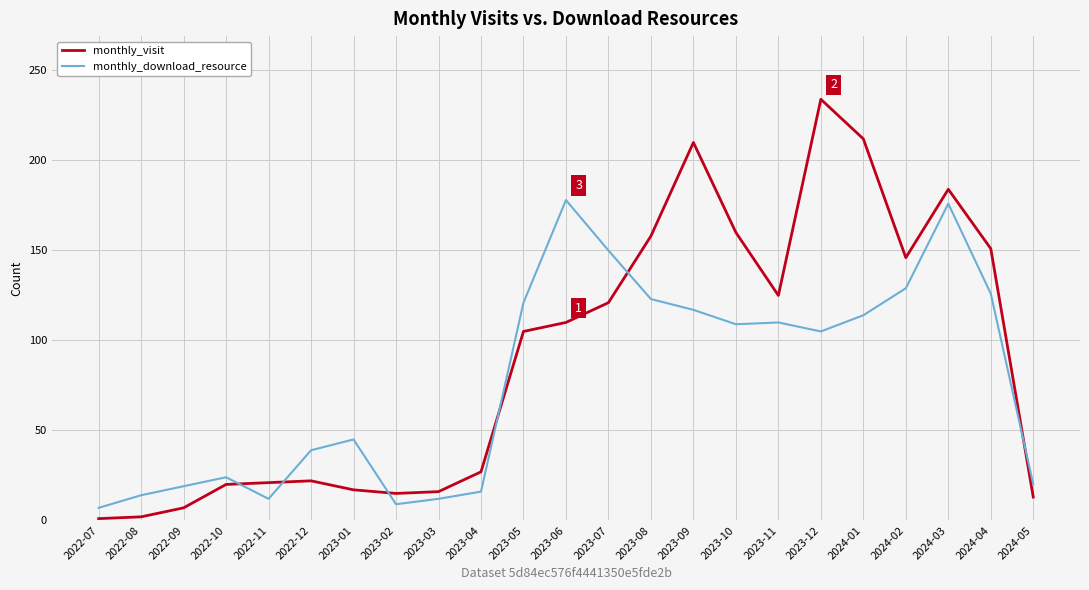

List the series in order of their peak value, highest first.

monthly_visit, monthly_download_resource